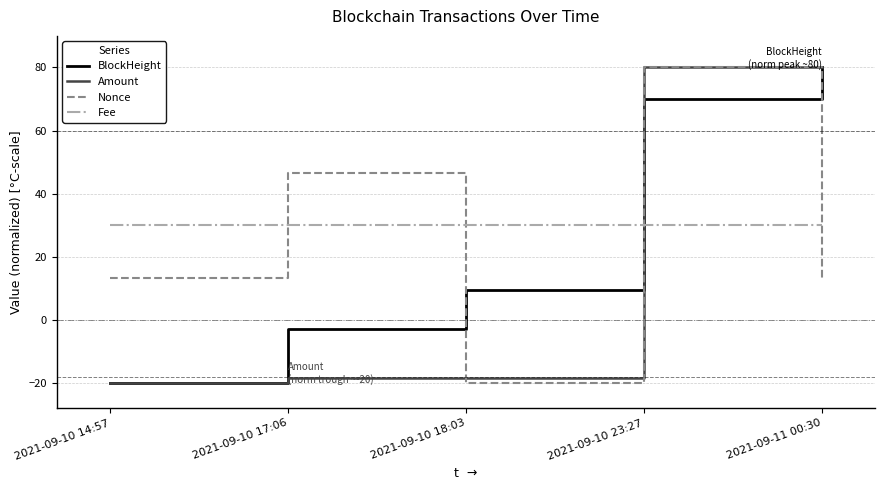

How many lines are shown in the chart?

4